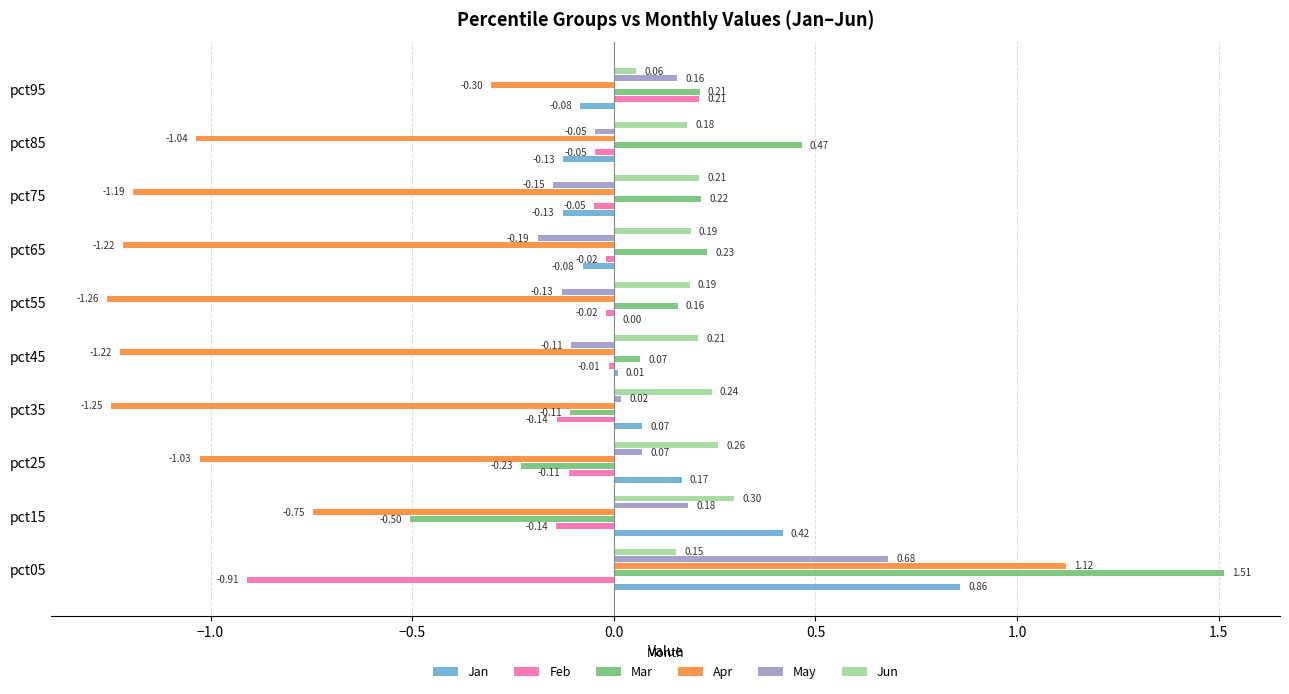

How many series are shown in this chart?

6